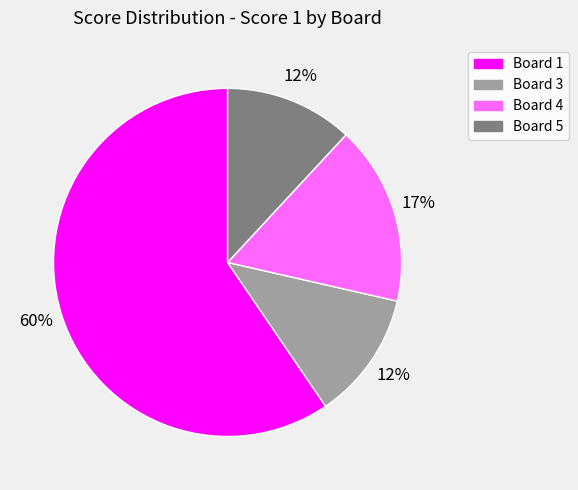

The Board 4 slice represents 5% of the pie. True or false?

False